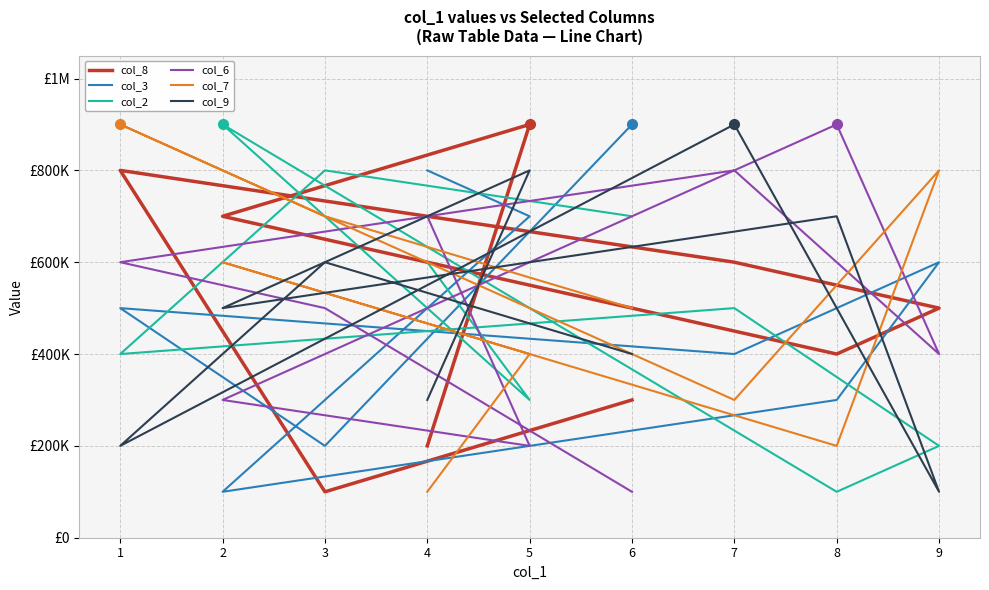

Where is col_8 nearest to the value 500000?

9